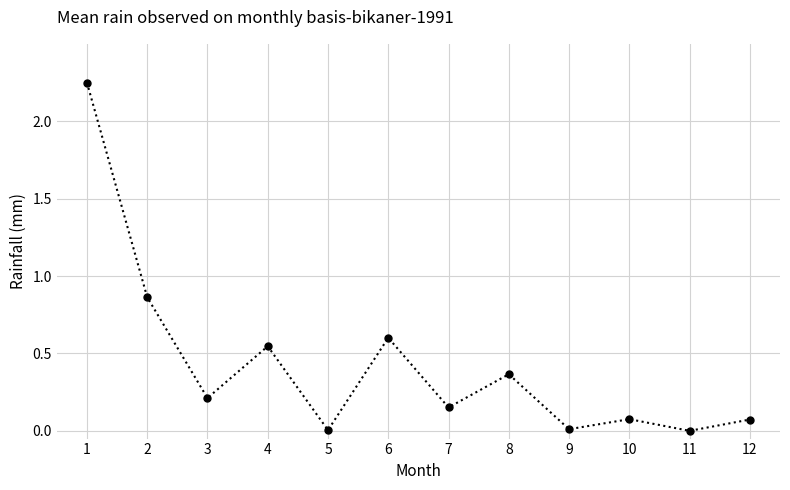

Which has a higher value, 12 or 4?

4